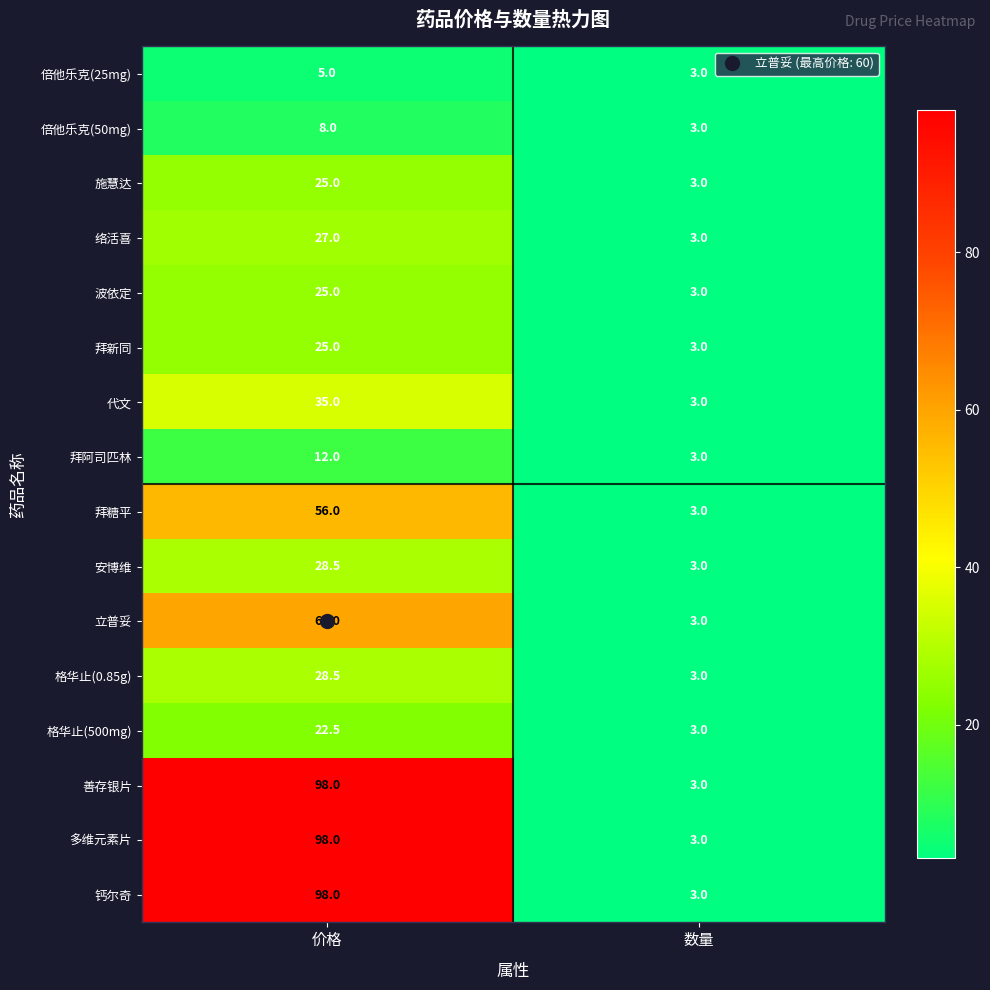

True or false: 拜糖平 has a value of 56.0 at 价格.

True